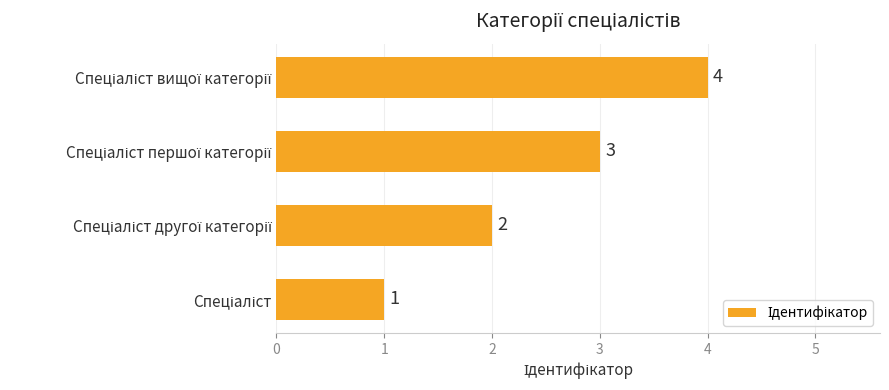

What is the maximum value shown in the chart?

4